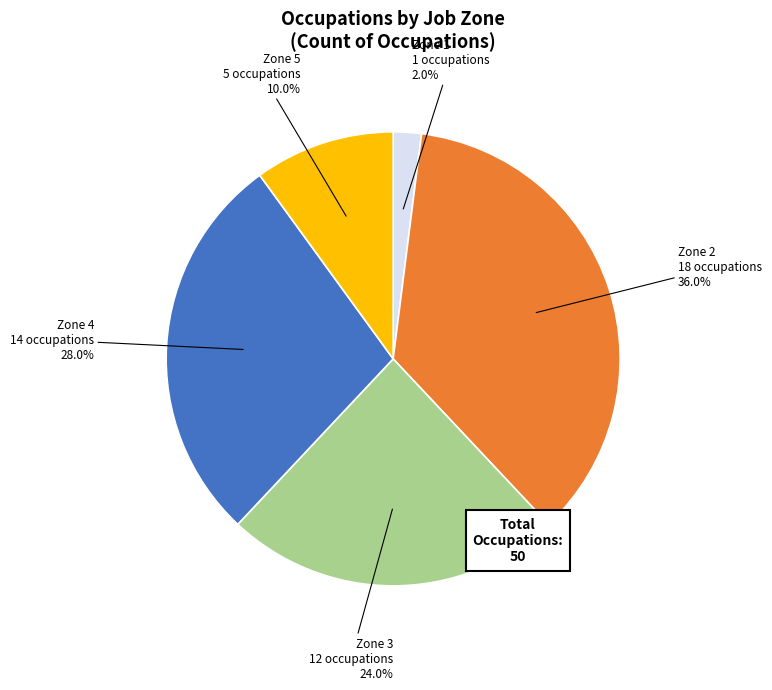

Does Zone 1 account for over 50% of the chart?

No